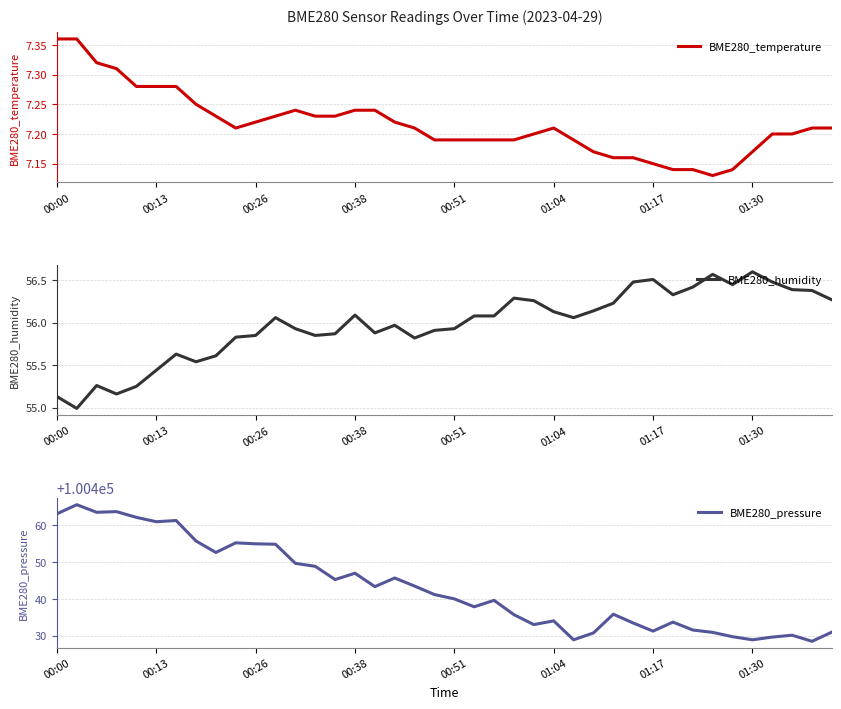

Is it true that BME280_humidity equals 78.3 at 32?

False